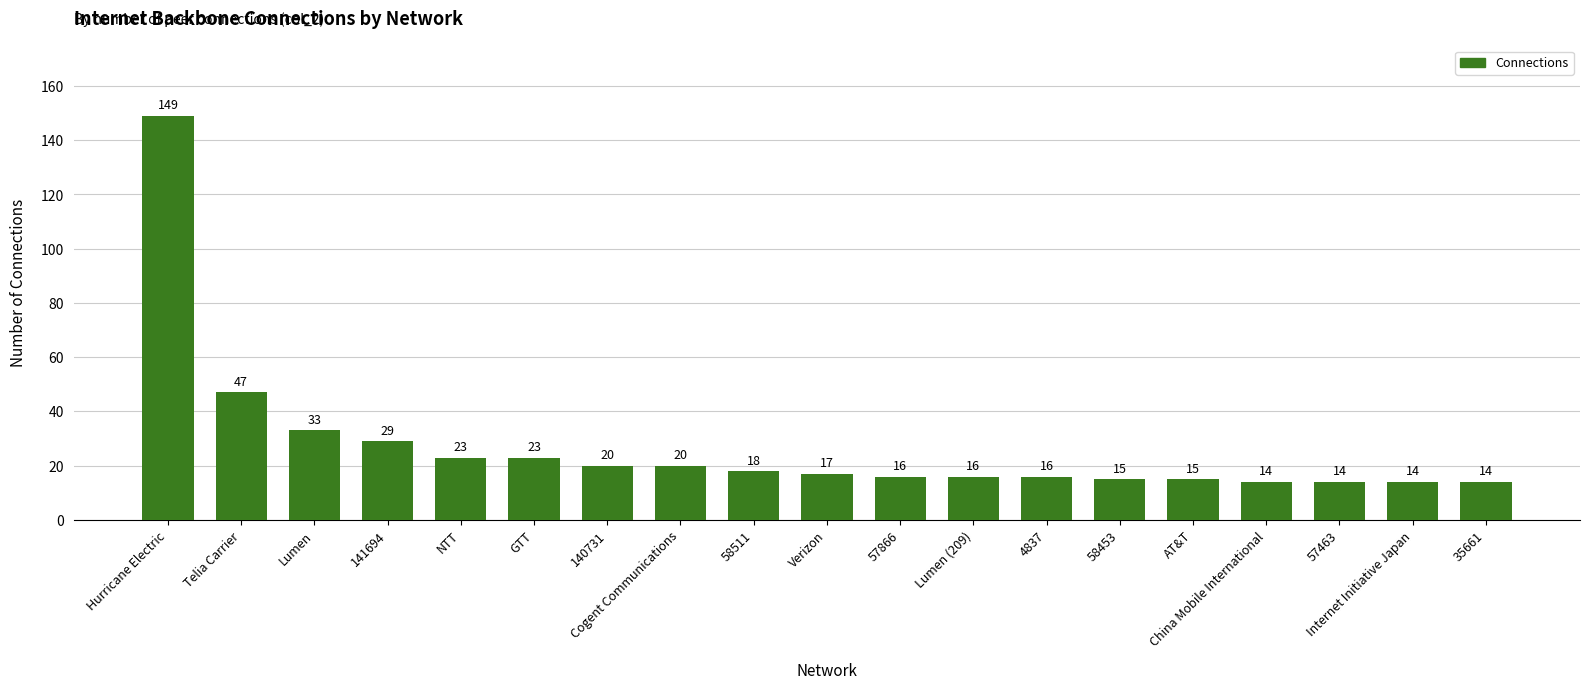

At which label does the data first exceed 17?

Hurricane Electric